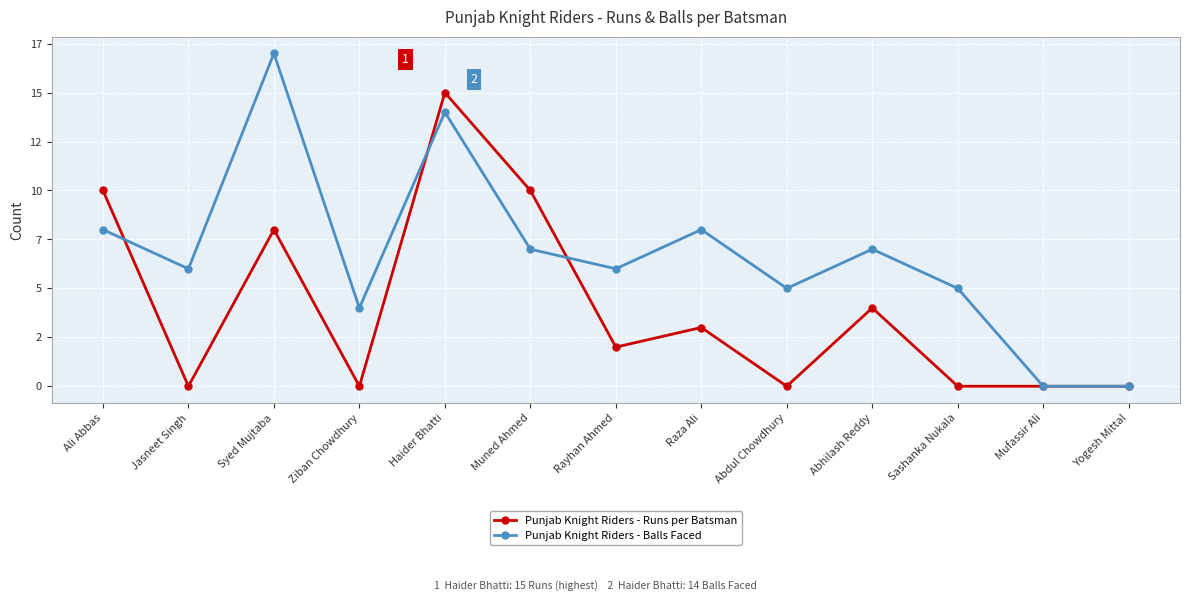

Rank the series at Haider Bhatti from highest to lowest value.

Punjab Knight Riders - Runs per Batsman, Punjab Knight Riders - Balls Faced